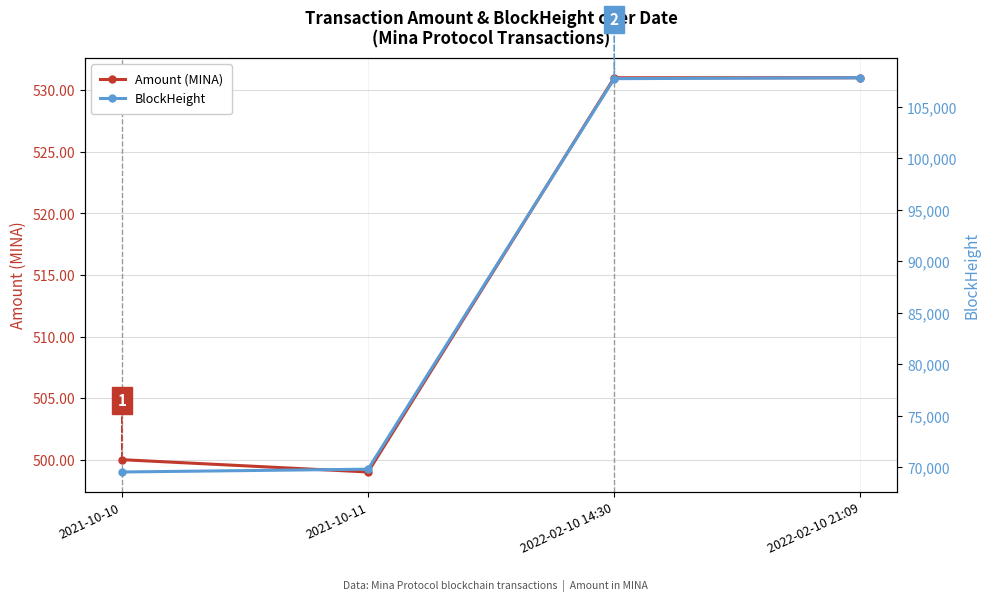

The value of BlockHeight at 2021-10-10 is 69526.0. True or false?

True